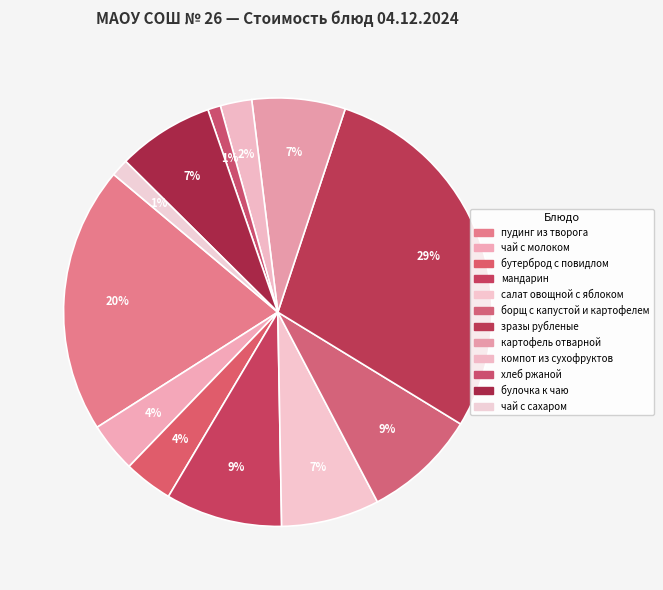

How many slices are in this pie chart?

12